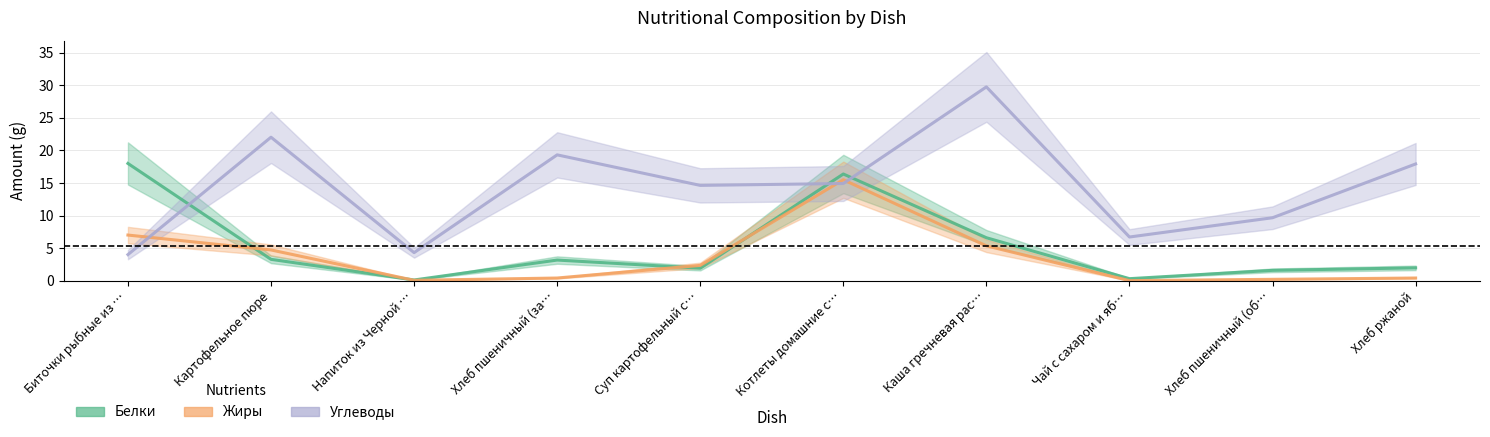

What is the label of the 8th point from the right?

Напиток из Черной …